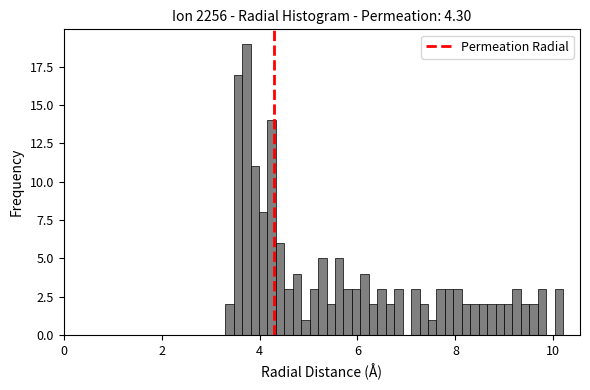

Read against the x-axis, roughly where is the centre of the tallest bar?

3.8